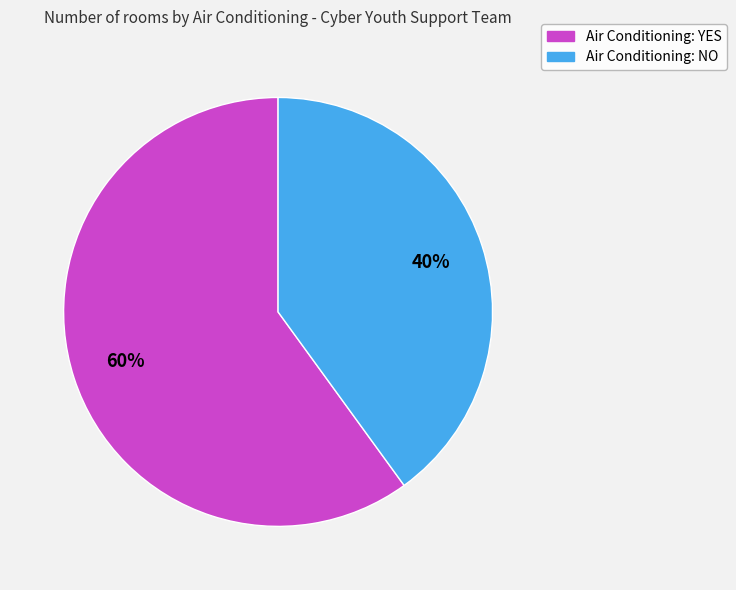

To the nearest percent, what portion does Air Conditioning: NO represent?

40%